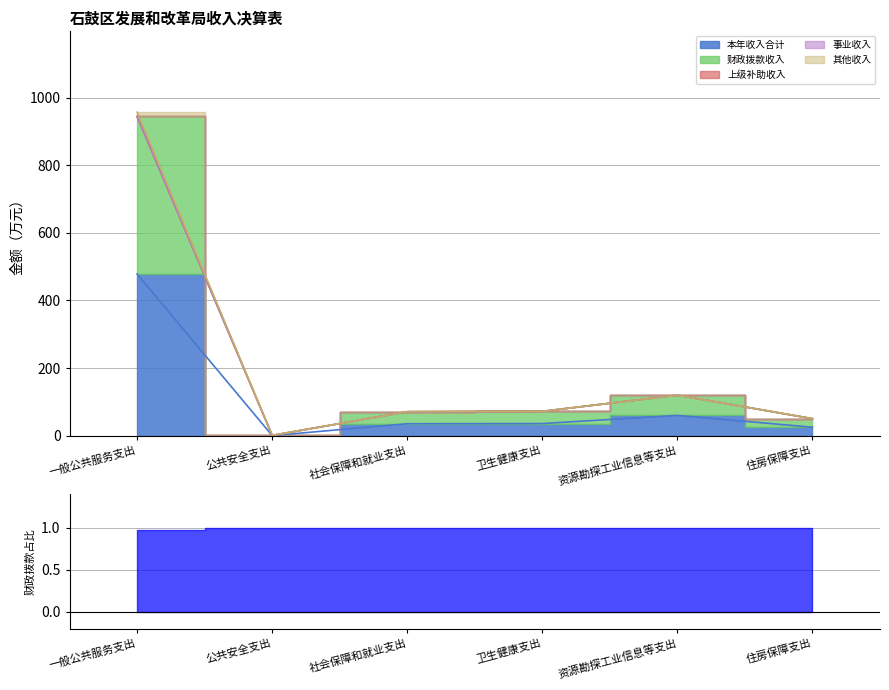

What is the greatest value displayed?

956.5